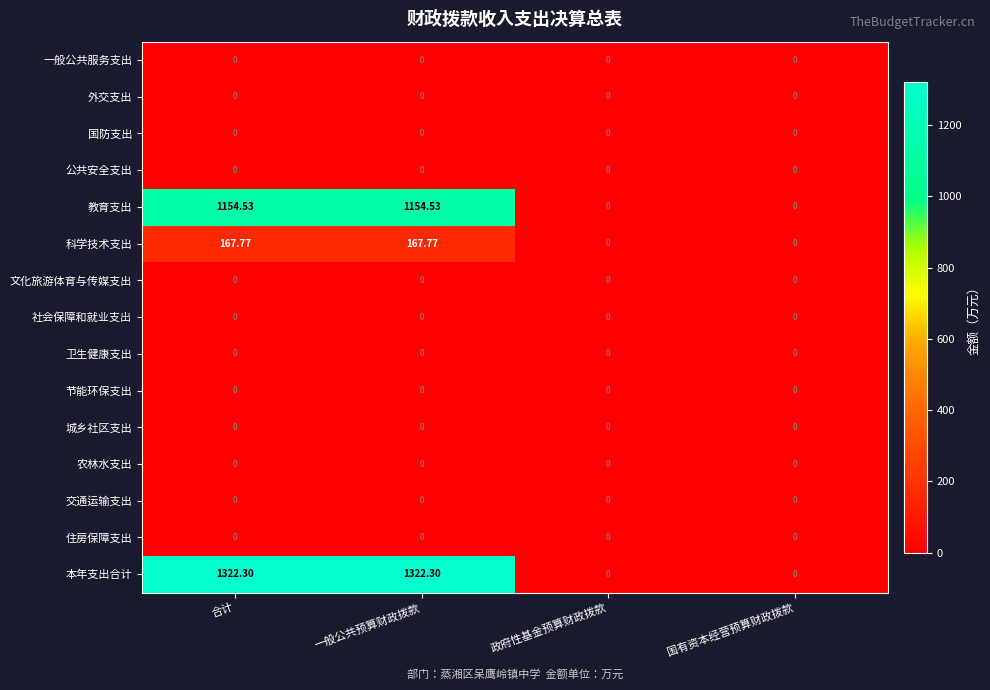

Is the value of 科学技术支出 at 一般公共预算财政拨款 greater than the value of 本年支出合计 at 政府性基金预算财政拨款?

Yes